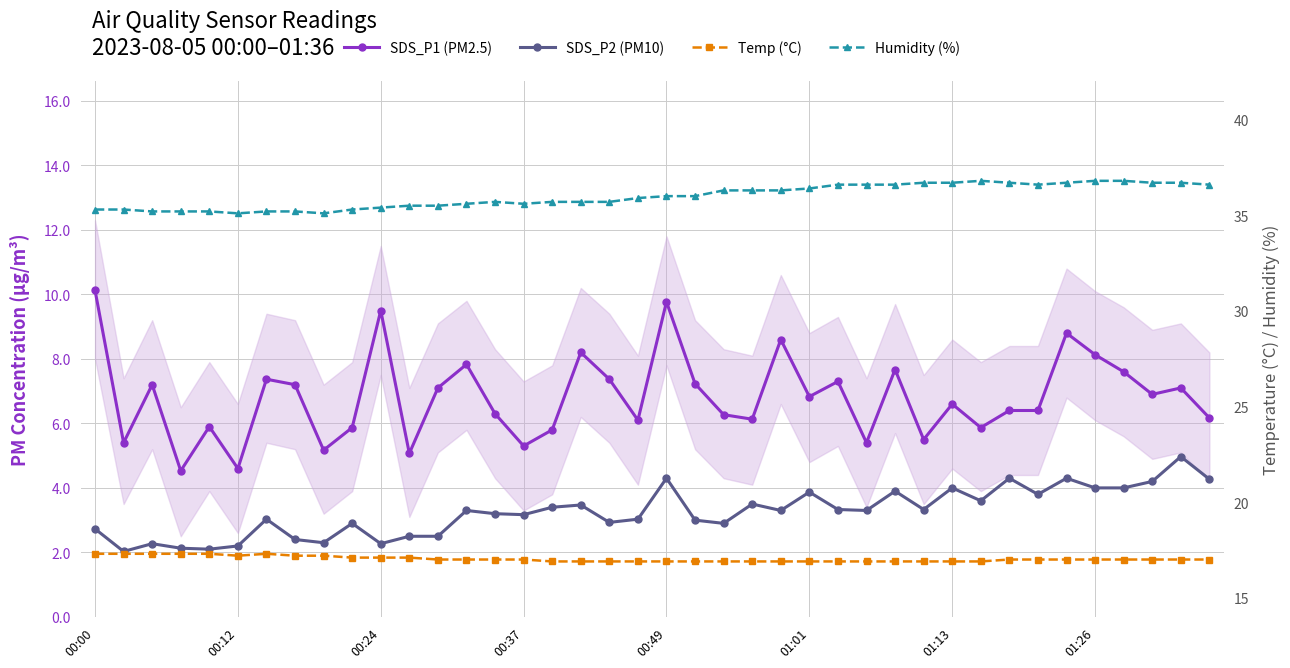

At which label does Temp (°C) reach its minimum?

16